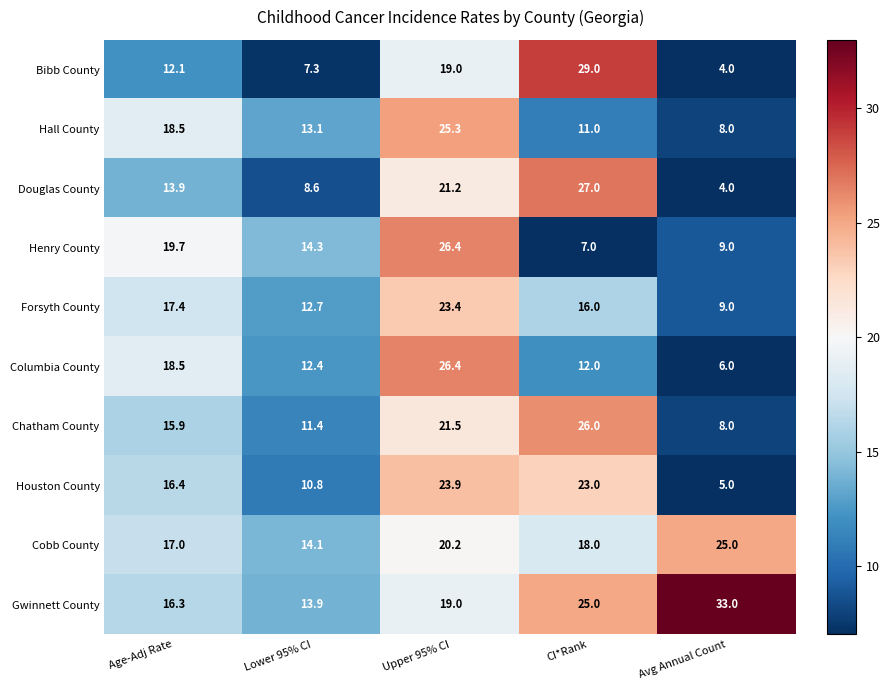

Rank the categories by Henry County value from lowest to highest.

CI*Rank, Avg Annual Count, Lower 95% CI, Age-Adj Rate, Upper 95% CI